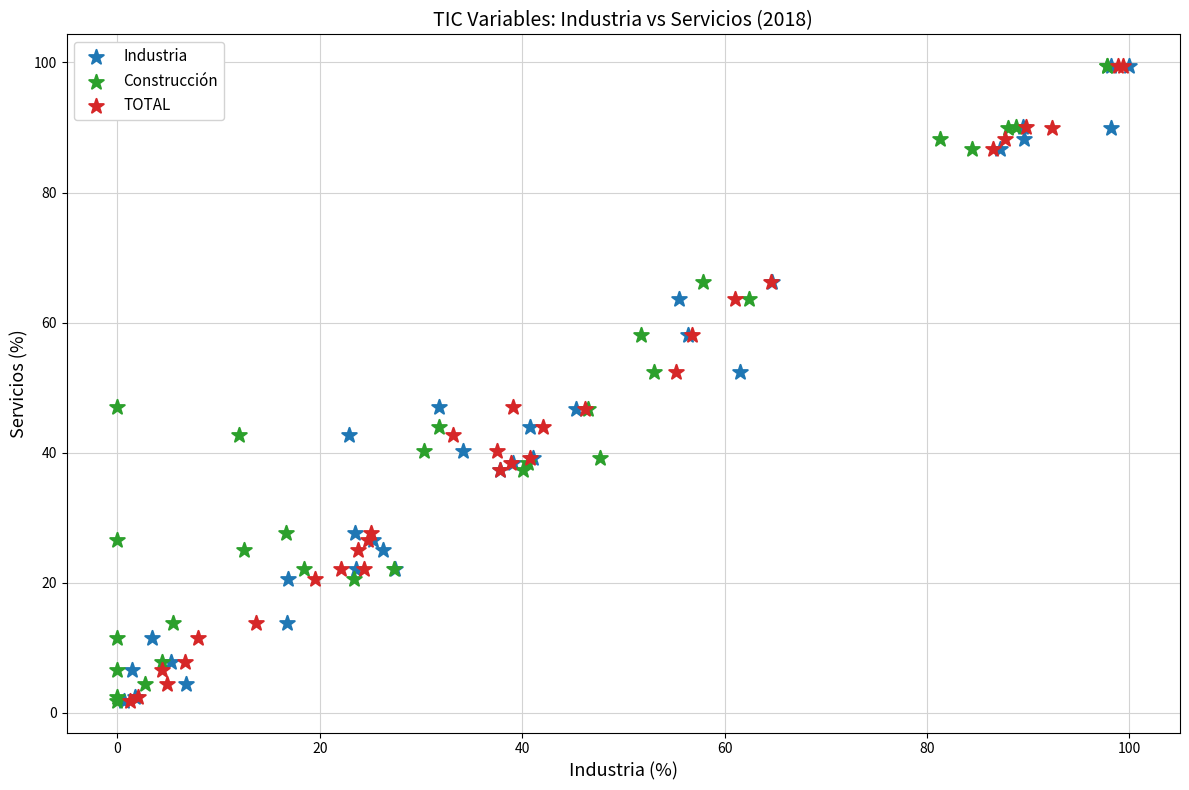

What are all the series names shown in the legend?

Industria, Construcción, TOTAL